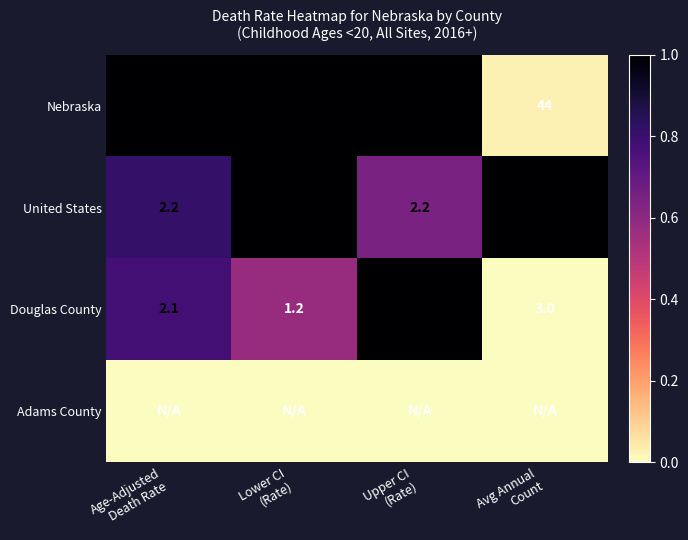

What is the difference between the maximum and minimum values in the Nebraska series?

41.9